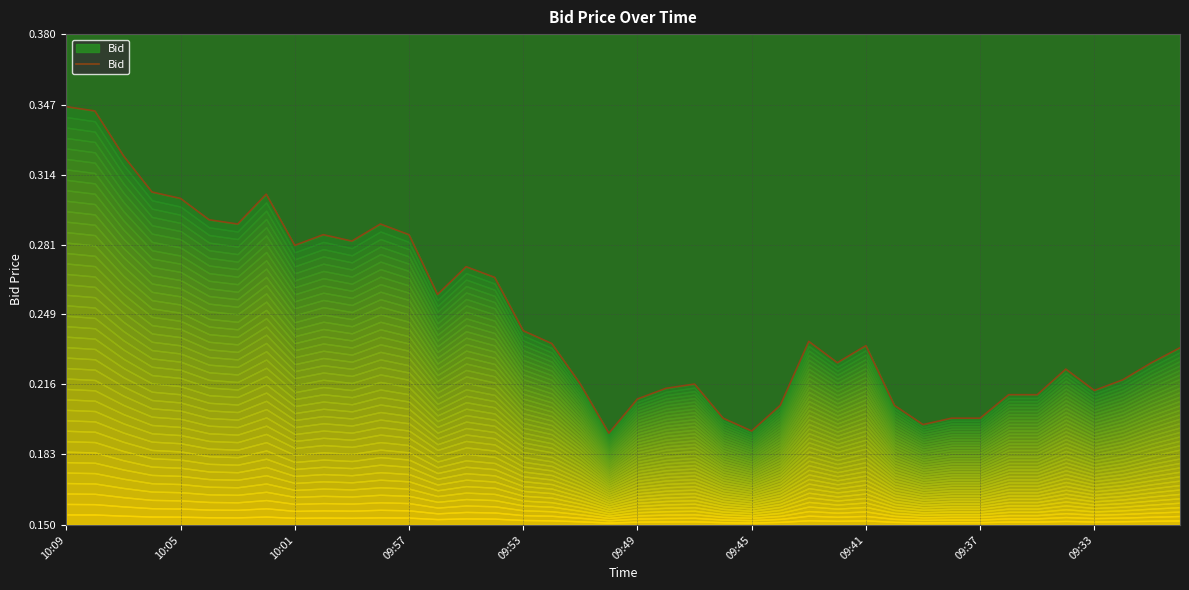

Reading left to right, extract all data points from this chart.

0.3	0.3	0.3	0.3	0.3	0.3	0.3	0.3	0.3	0.3	0.3	0.3	0.3	0.3	0.3	0.3	0.2	0.2	0.2	0.2	0.2	0.2	0.2	0.2	0.2	0.2	0.2	0.2	0.2	0.2	0.2	0.2	0.2	0.2	0.2	0.2	0.2	0.2	0.2	0.2